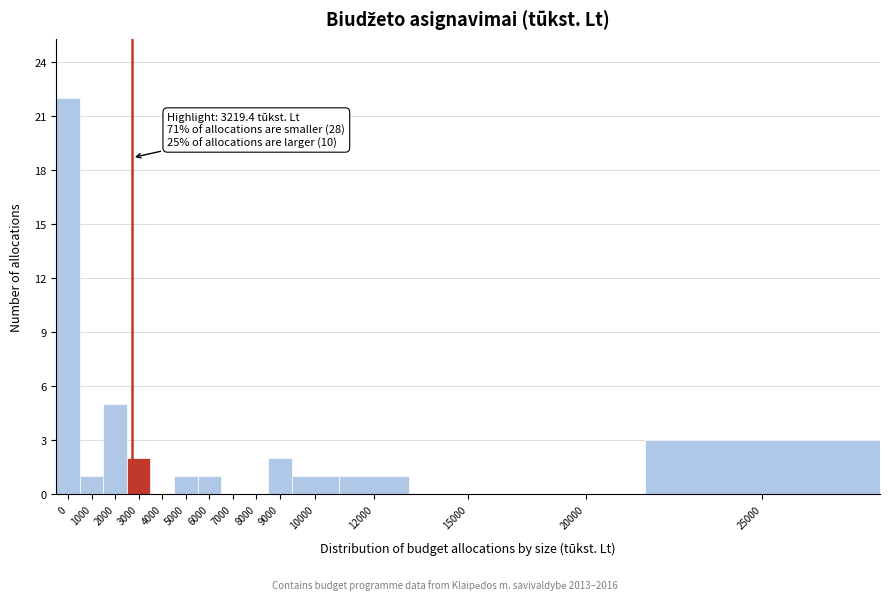

Reading left to right, what are all the values shown in this chart?

0=22	1000=1	2000=5	3000=2	4000=0	5000=1	6000=1	7000=0	8000=0	9000=2	10000=1	12000=1	15000=0	20000=0	25000=3